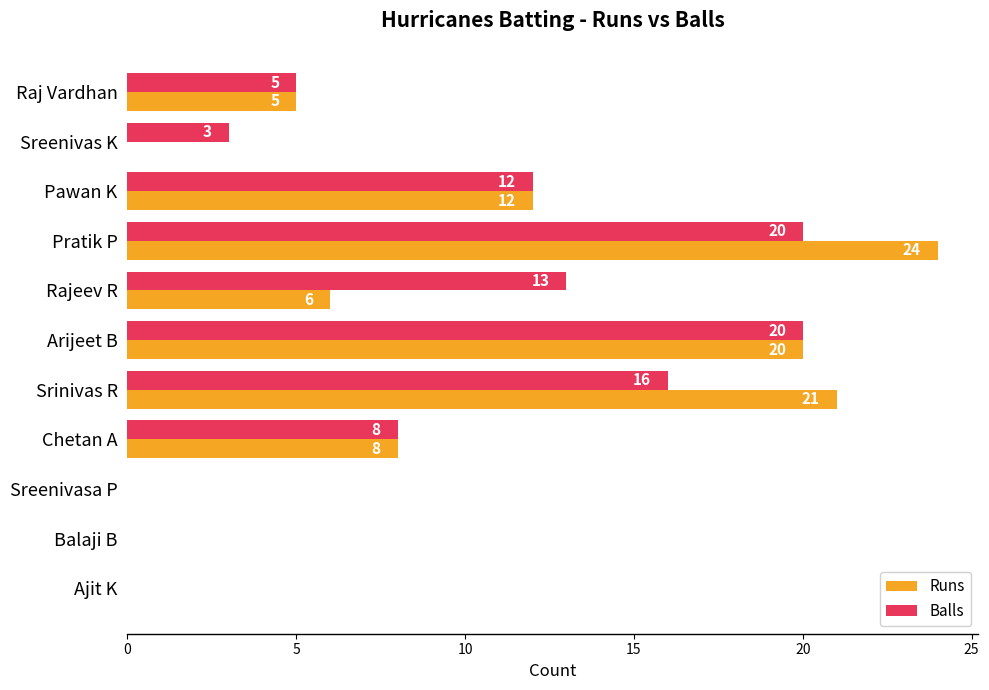

How many Balls values are between 0 and 16?

9